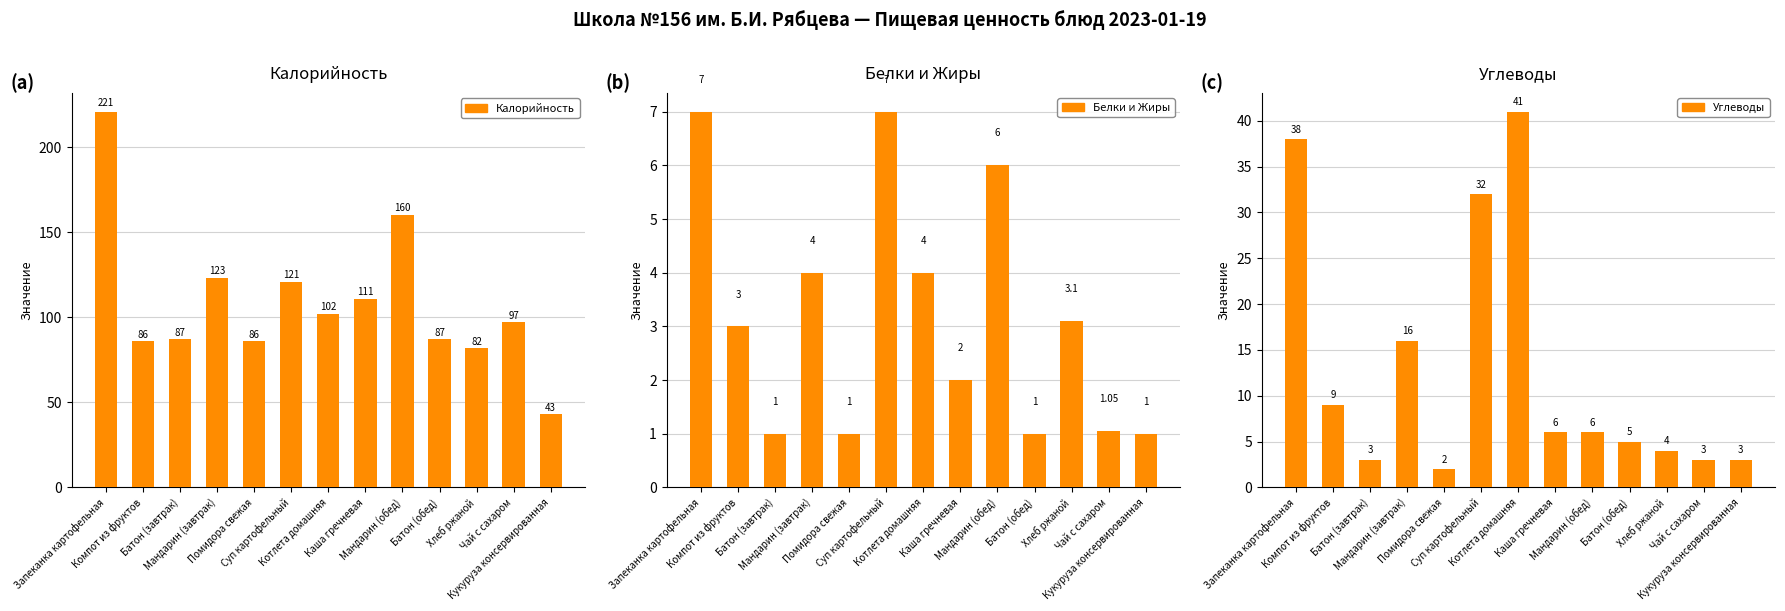

Rank the categories by Углеводы value from highest to lowest.

Котлета домашняя, Запеканка картофельная, Суп картофельный, Мандарин (завтрак), Компот из фруктов, Каша гречневая, Мандарин (обед), Батон (обед), Хлеб ржаной, Батон (завтрак), Чай с сахаром, Кукуруза консервированная, Помидора свежая